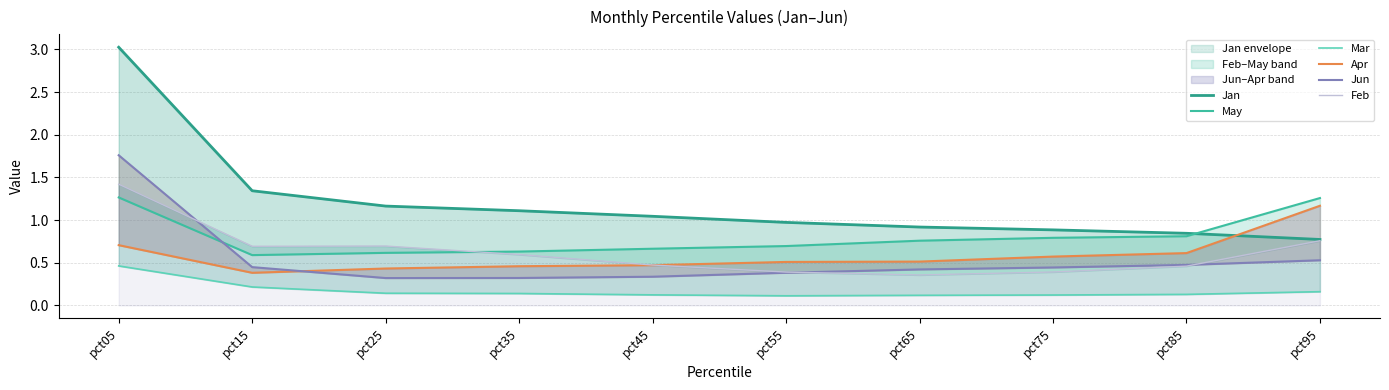

Is it true that Feb equals 1.4 at pct05?

True